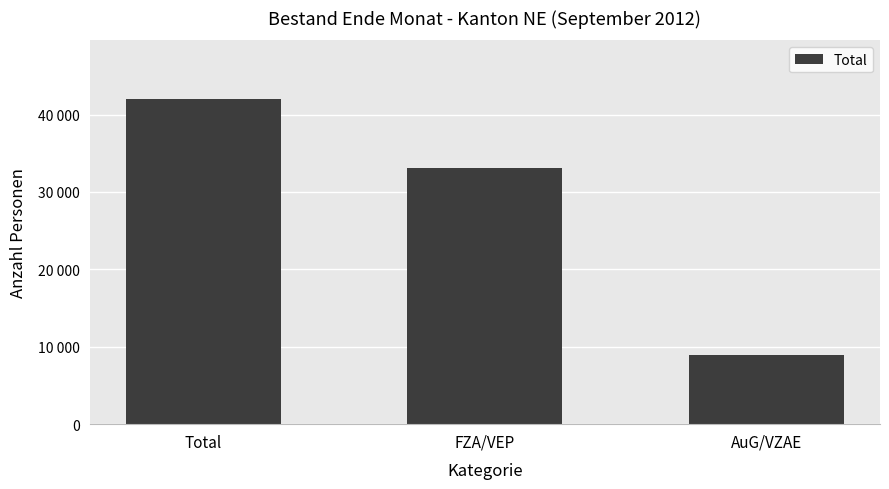

What is the sum of the values at Total and FZA/VEP?

75133